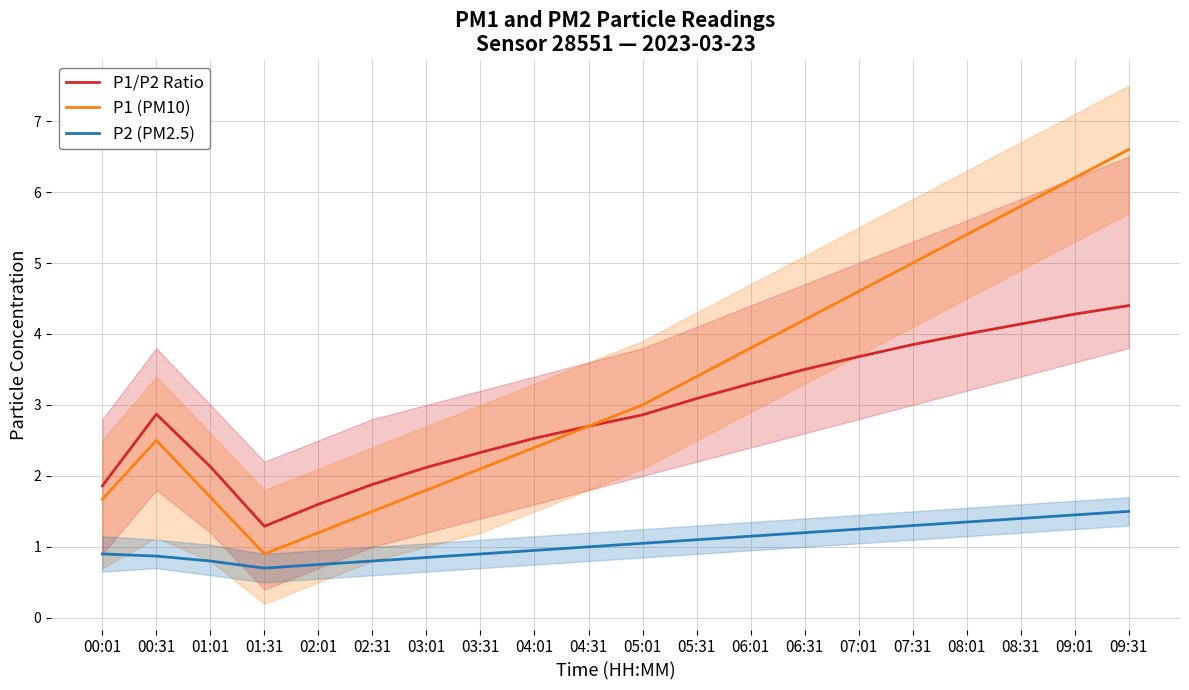

Reading left to right, list all the values displayed in this chart.

P1/P2 Ratio: 1.9	2.9	2.1	1.3	1.6	1.9	2.1	2.3	2.5	2.7	2.9	3.1	3.3	3.5	3.7	3.9	4.0	4.1	4.3	4.4
P1 (PM10): 1.7	2.5	1.7	0.9	1.2	1.5	1.8	2.1	2.4	2.7	3.0	3.4	3.8	4.2	4.6	5.0	5.4	5.8	6.2	6.6
P2 (PM2.5): 0.9	0.9	0.8	0.7	0.8	0.8	0.8	0.9	0.9	1.0	1.1	1.1	1.1	1.2	1.2	1.3	1.4	1.4	1.4	1.5